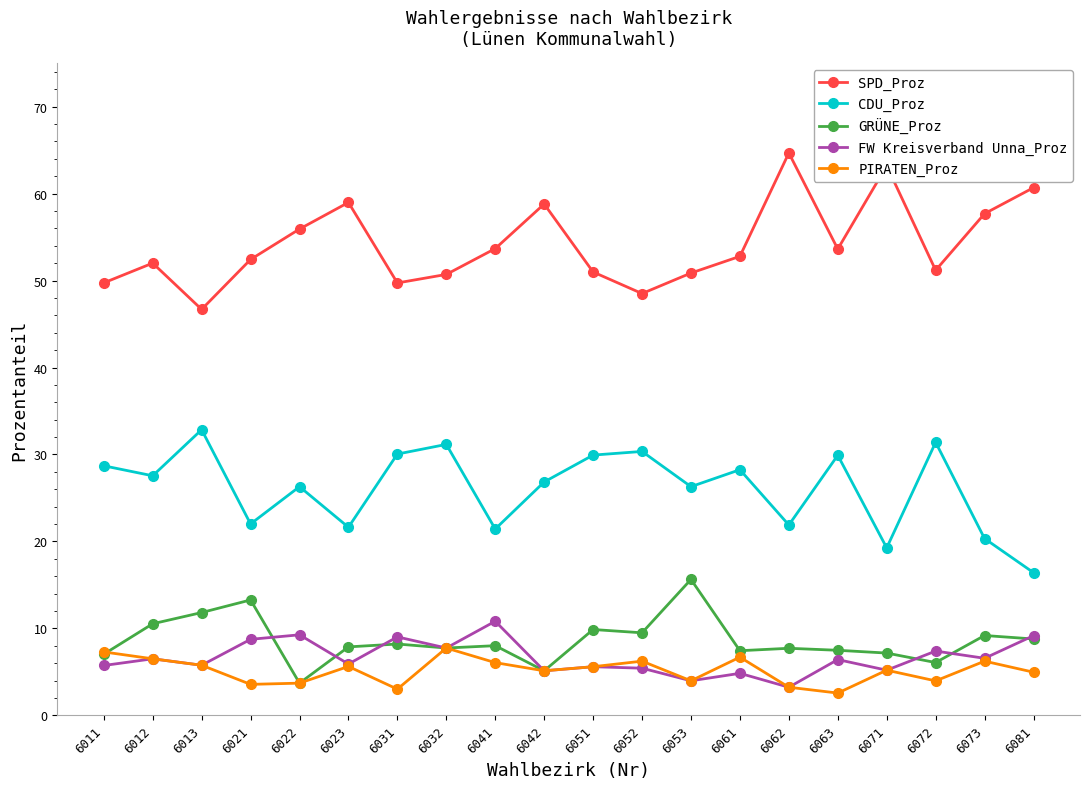

At which category does the chart reach its peak across all series?

6062